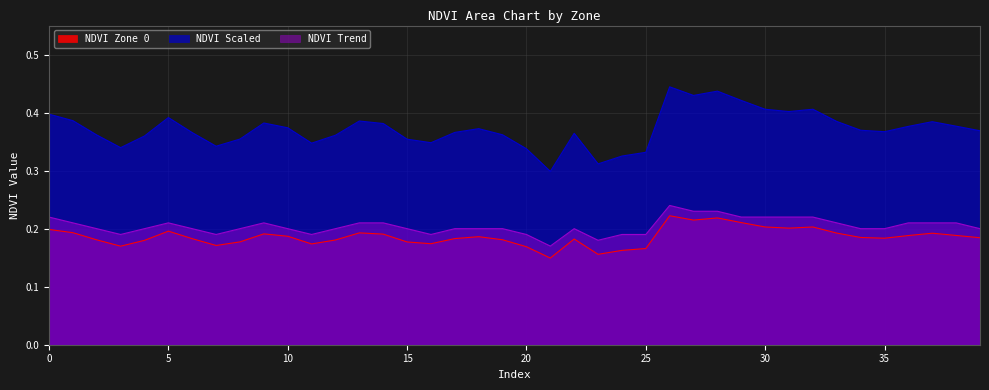

True or false: NDVI Zone 0 and NDVI Trend cross at least once.

False